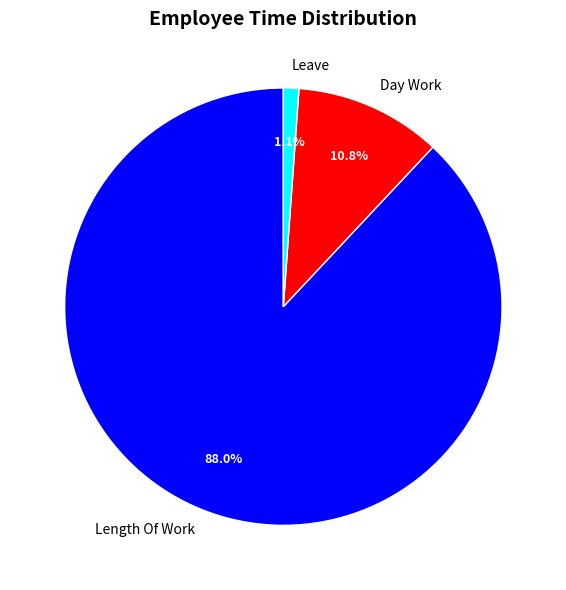

Rank the categories by value from lowest to highest.

Leave, Day Work, Length Of Work